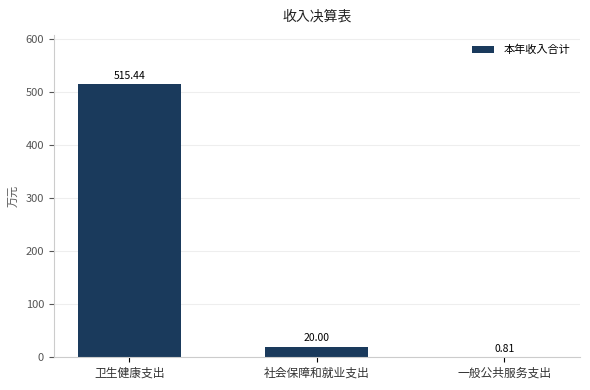

How many data points does each series have?

3